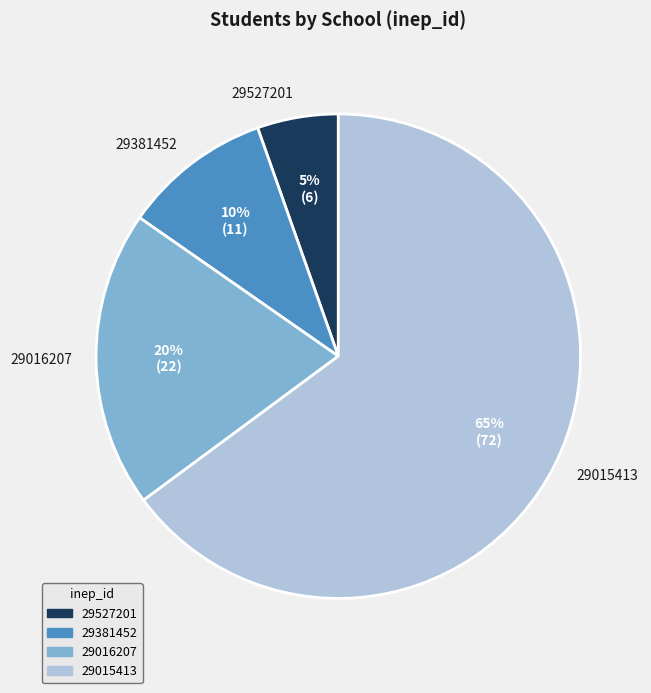

The 29527201 slice represents 1% of the pie. True or false?

False